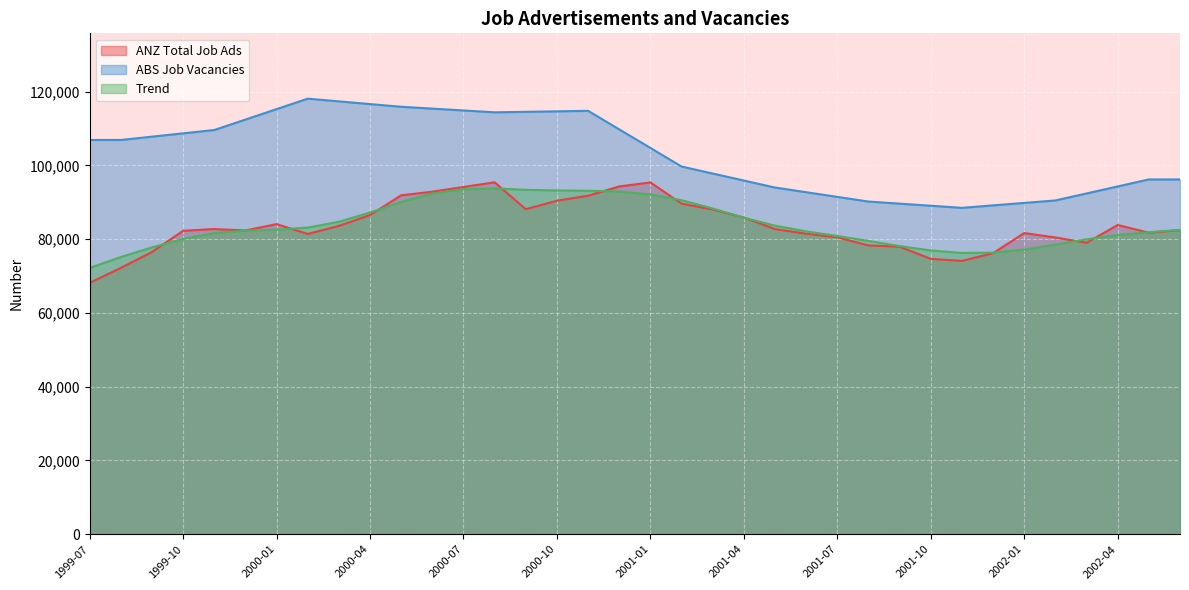

Reading left to right, extract all data points from this chart.

ANZ Total Job Ads: 1999-07=68163.6	1999-08=72204.3	1999-09=76532.1	1999-10=82273.2	1999-11=82751.6	1999-12=82357.6	2000-01=84089.7	2000-02=81413.4	2000-03=83606.2	2000-04=86557.6	2000-05=91892.4	2000-06=92877.2	2000-07=94161.6	2000-08=95423.3	2000-09=88132.2	2000-10=90427.8	2000-11=91789.2	2000-12=94298.5	2001-01=95385.0	2001-02=89645.6	2001-03=88069.8	2001-04=85869.9	2001-05=82750.6	2001-06=81483.8	2001-07=80501.4	2001-08=78310.6	2001-09=77958.4	2001-10=74664.4	2001-11=74104.0	2001-12=76214.5	2002-01=81659.3	2002-02=80458.4	2002-03=79030.2	2002-04=83840.2	2002-05=81759.5	2002-06=82459.8
Trend: 1999-07=72190.1	1999-08=75162.8	1999-09=77774.2	1999-10=80061.5	1999-11=81661.4	1999-12=82309.0	2000-01=82563.1	2000-02=83148.4	2000-03=84709.3	2000-04=87238.9	2000-05=90082.8	2000-06=92380.2	2000-07=93543.5	2000-08=93757.7	2000-09=93391.4	2000-10=93208.3	2000-11=93136.1	2000-12=92920.3	2001-01=92144.7	2001-02=90574.0	2001-03=88317.9	2001-04=85823.5	2001-05=83664.8	2001-06=82123.5	2001-07=80864.1	2001-08=79534.3	2001-09=78116.8	2001-10=76944.5	2001-11=76264.6	2001-12=76341.3	2002-01=77184.5	2002-02=78532.0	2002-03=79961.4	2002-04=81109.7	2002-05=81886.1	2002-06=82520.1